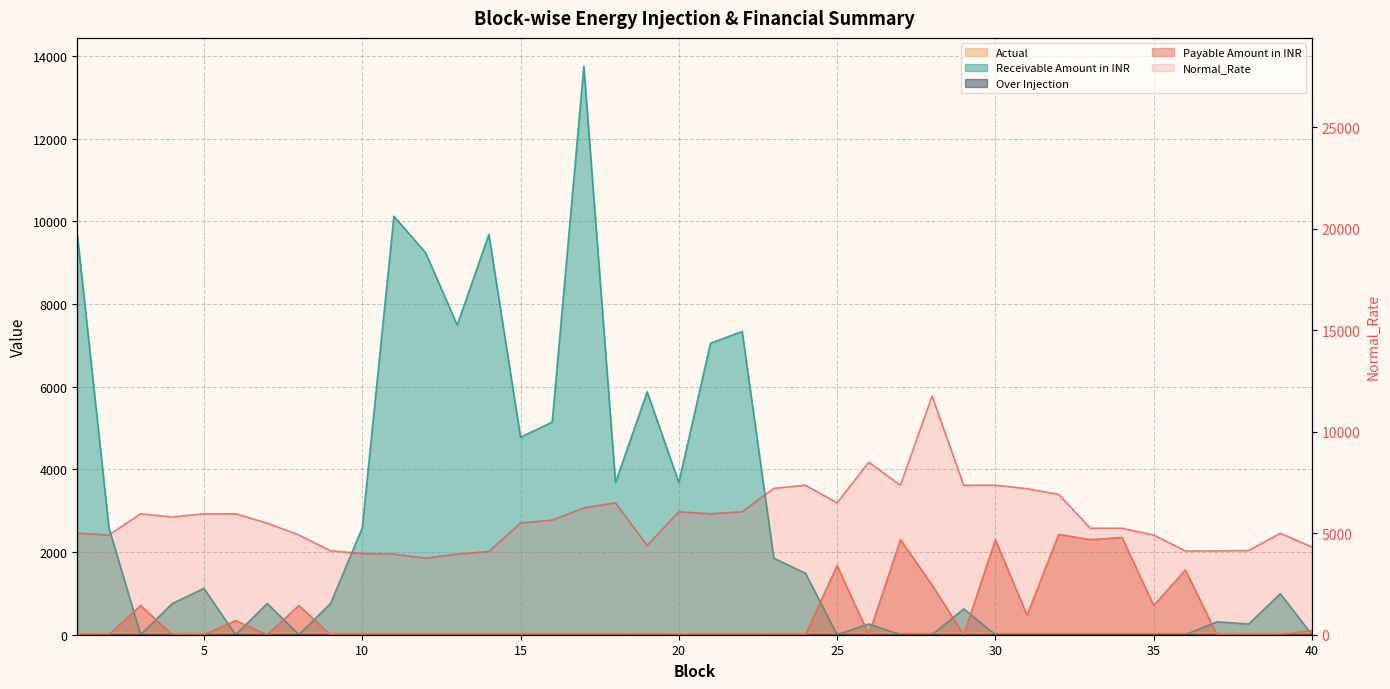

What is the difference between the highest and lowest values at 6?

5959.5